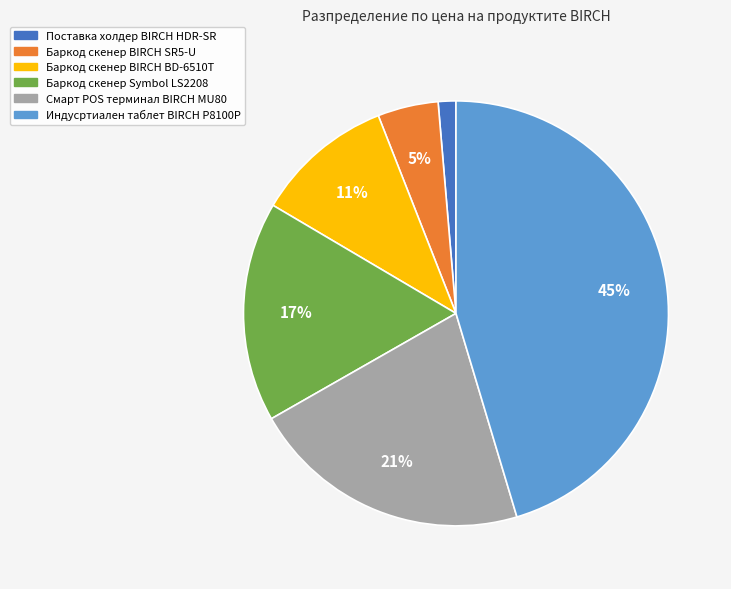

To the nearest percent, what percentage of the pie is Баркод скенер Symbol LS2208?

17%